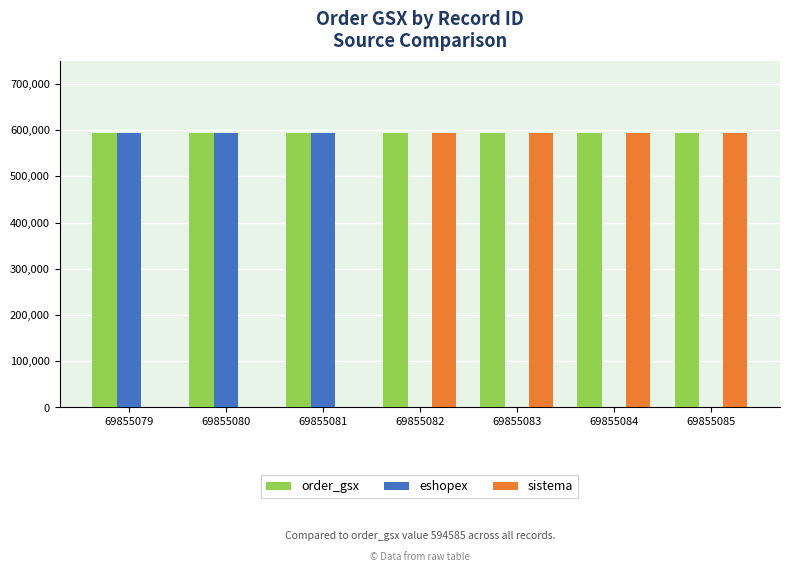

What is the sum of all order_gsx values?

4162095